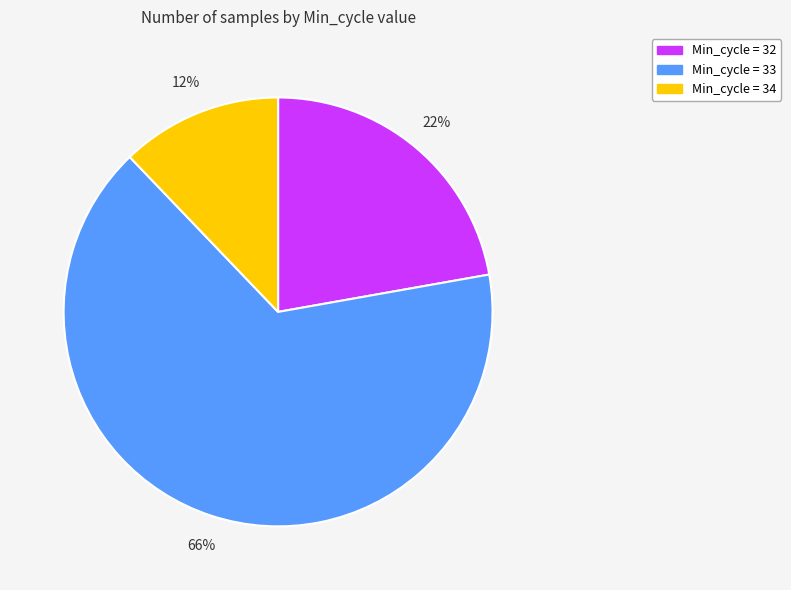

Does any single category account for the majority?

Yes